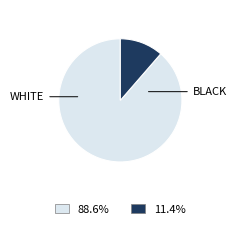

How many segments does this pie chart have?

2